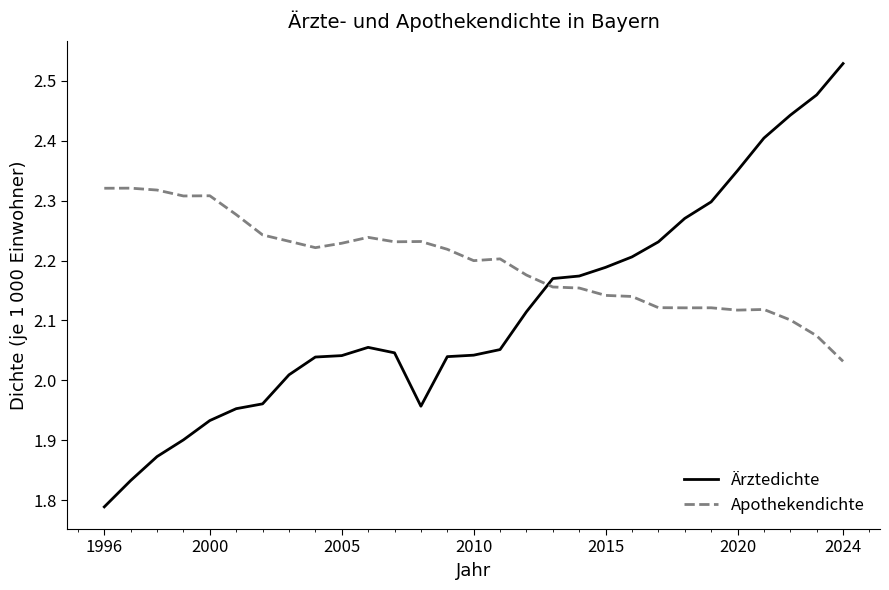

Which series has the largest total across all categories?

Apothekendichte